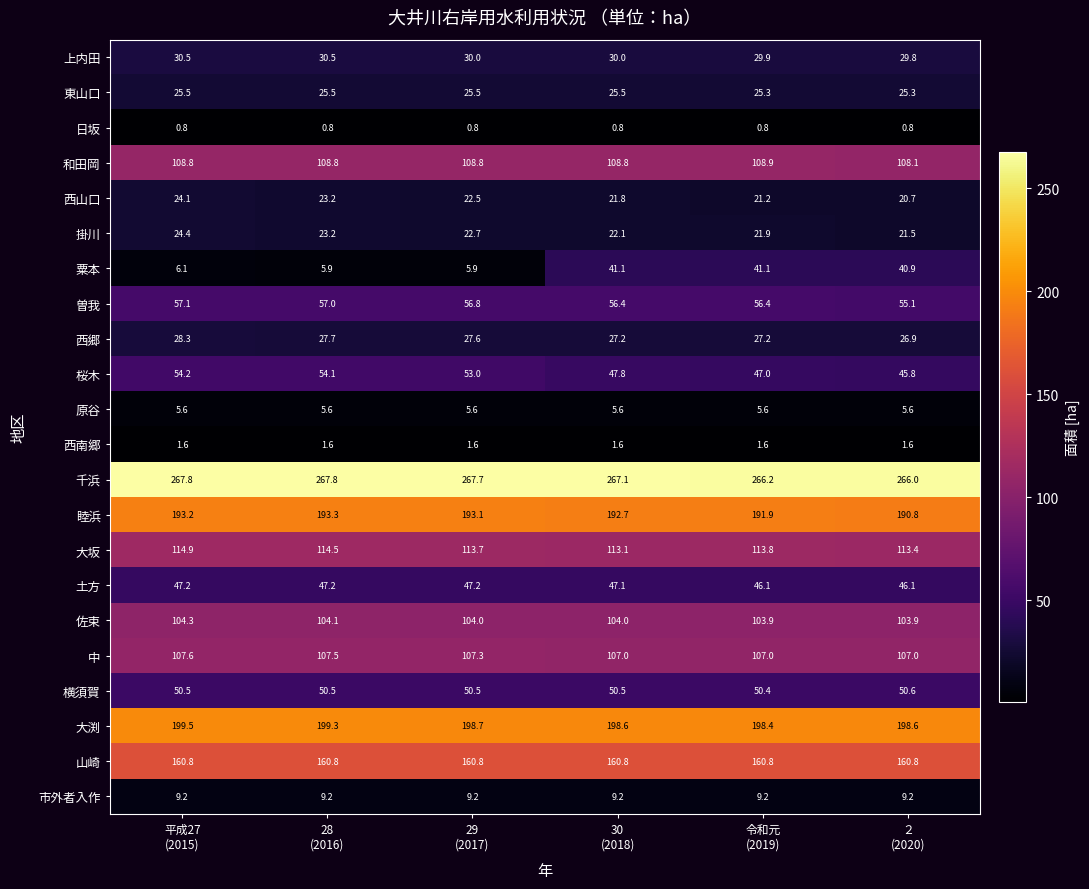

Rank the series at 29
(2017) from highest to lowest value.

千浜, 大渕, 睦浜, 山崎, 大坂, 和田岡, 中, 佐束, 曽我, 桜木, 横須賀, 土方, 上内田, 西郷, 東山口, 掛川, 西山口, 市外者入作, 粟本, 原谷, 西南郷, 日坂